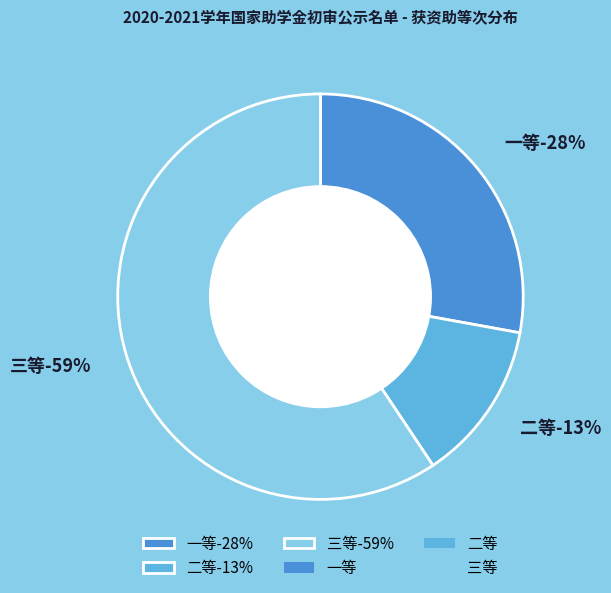

To the nearest percent, what portion does 二等 represent?

13%